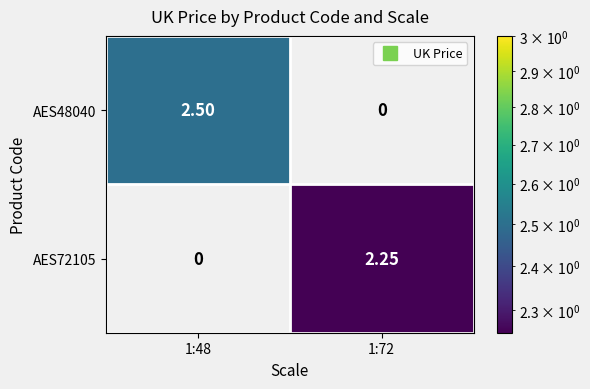

Which series changed the most between 1:48 and 1:72?

AES48040